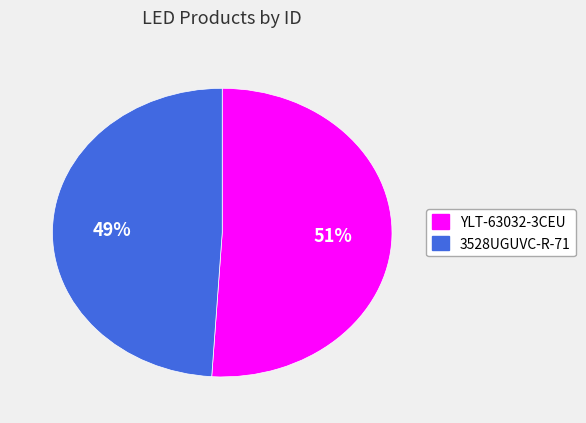

Is there any slice that represents more than half of the pie?

Yes